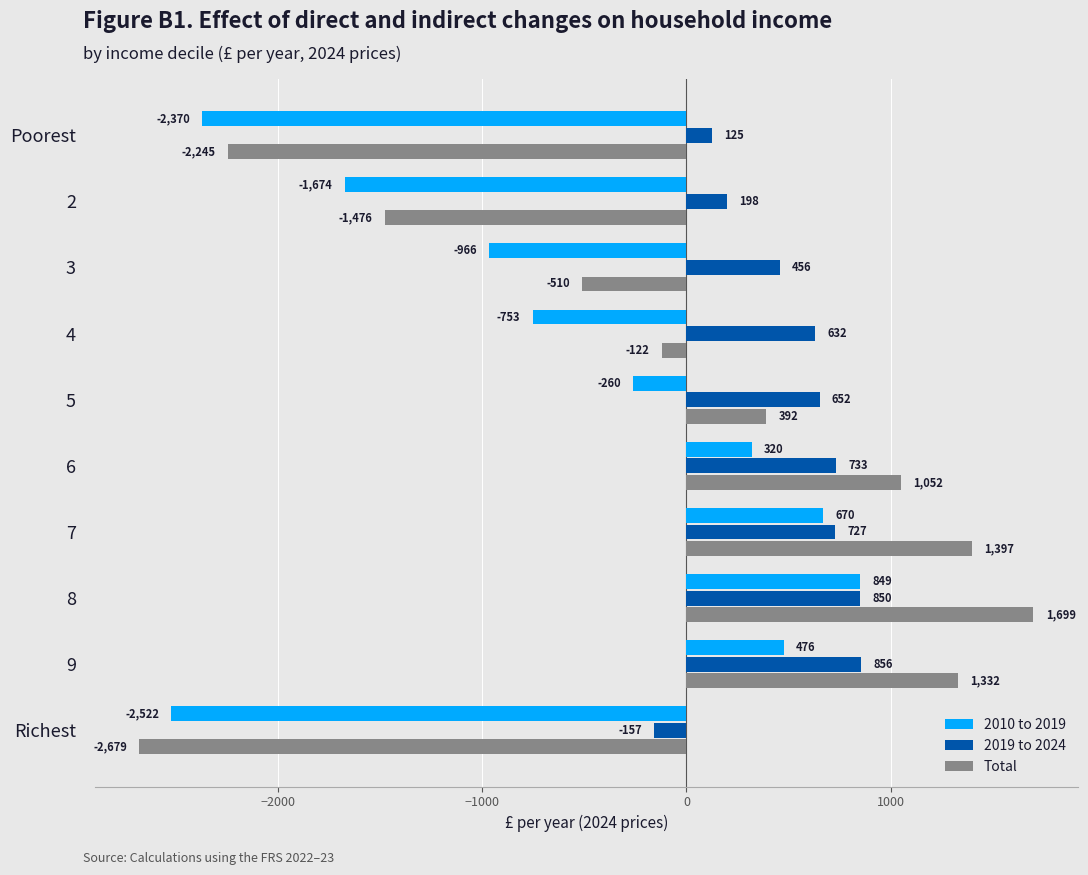

The value of 2010 to 2019 at 8 is 849.1. True or false?

True